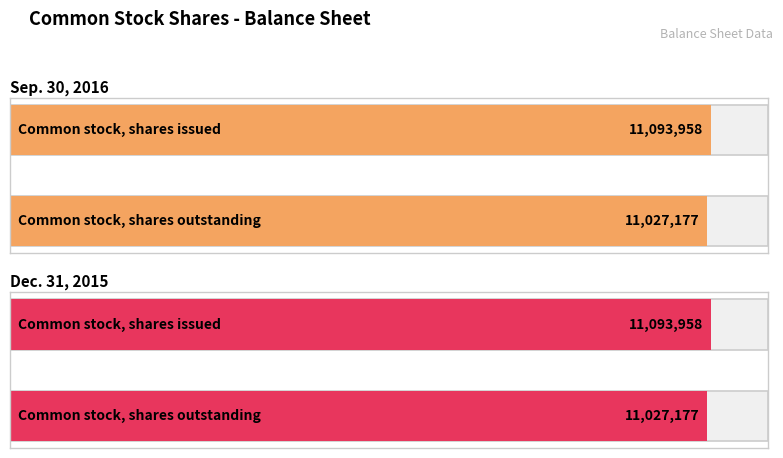

Reading right to left, what are all the values shown in this chart?

Sep. 30, 2016: Common stock, shares outstanding=11027177	Common stock, shares issued=11093958
Dec. 31, 2015: Common stock, shares outstanding=11027177	Common stock, shares issued=11093958